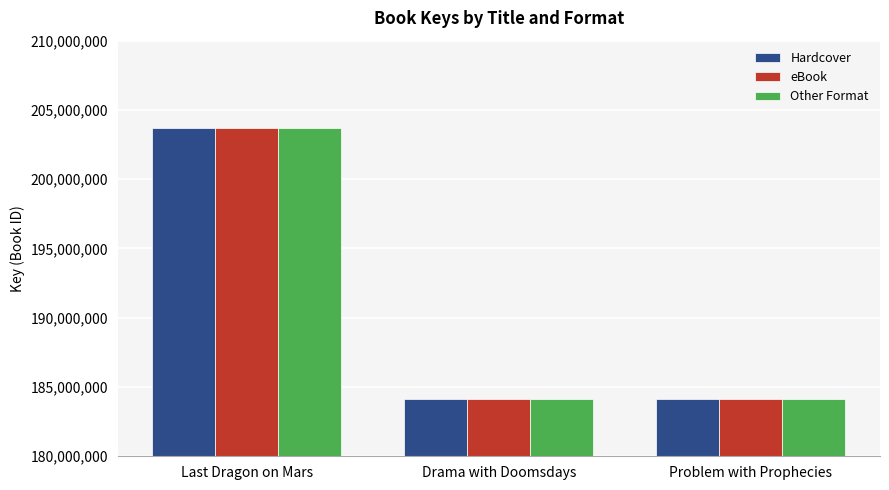

What is the minimum value shown in the chart?

184121049